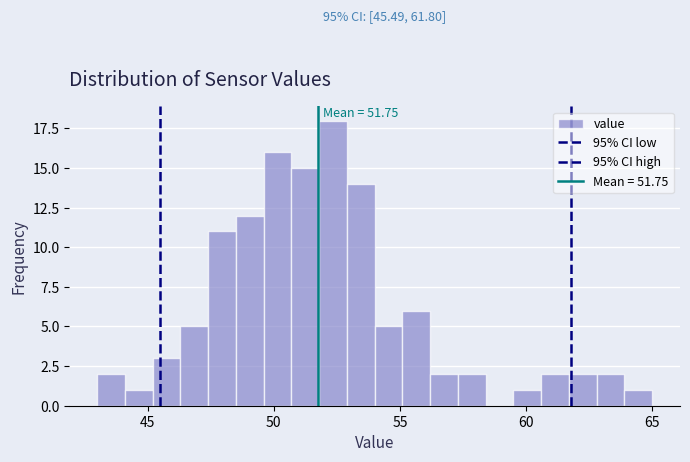

Read against the x-axis, roughly where is the centre of the tallest bar?

52.5